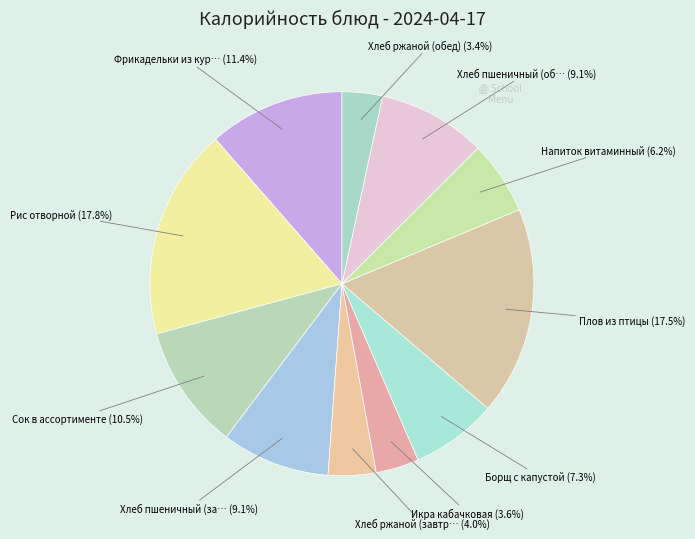

How many slices are in this pie chart?

11